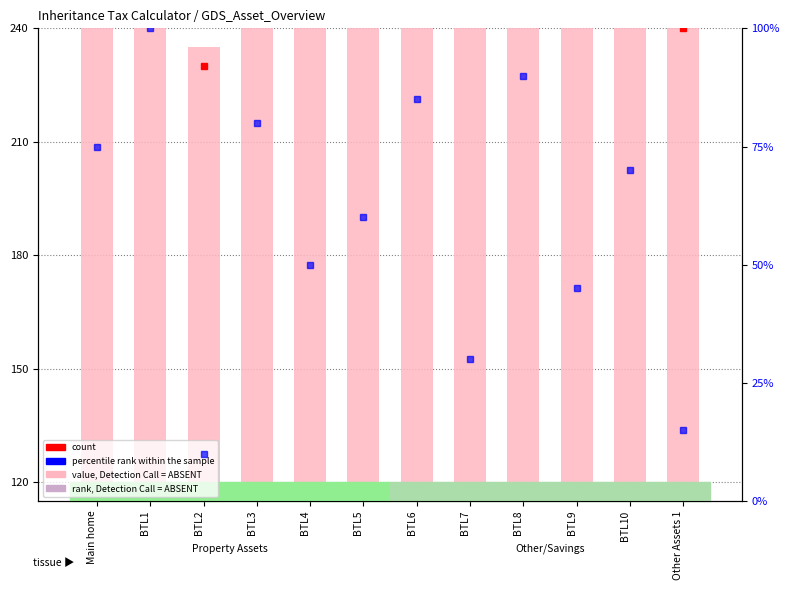

What is the average value?

178